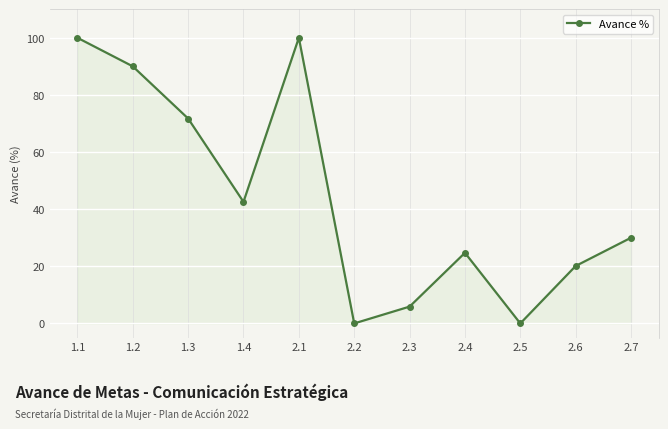

Which has a higher value, 2.6 or 1.4?

1.4